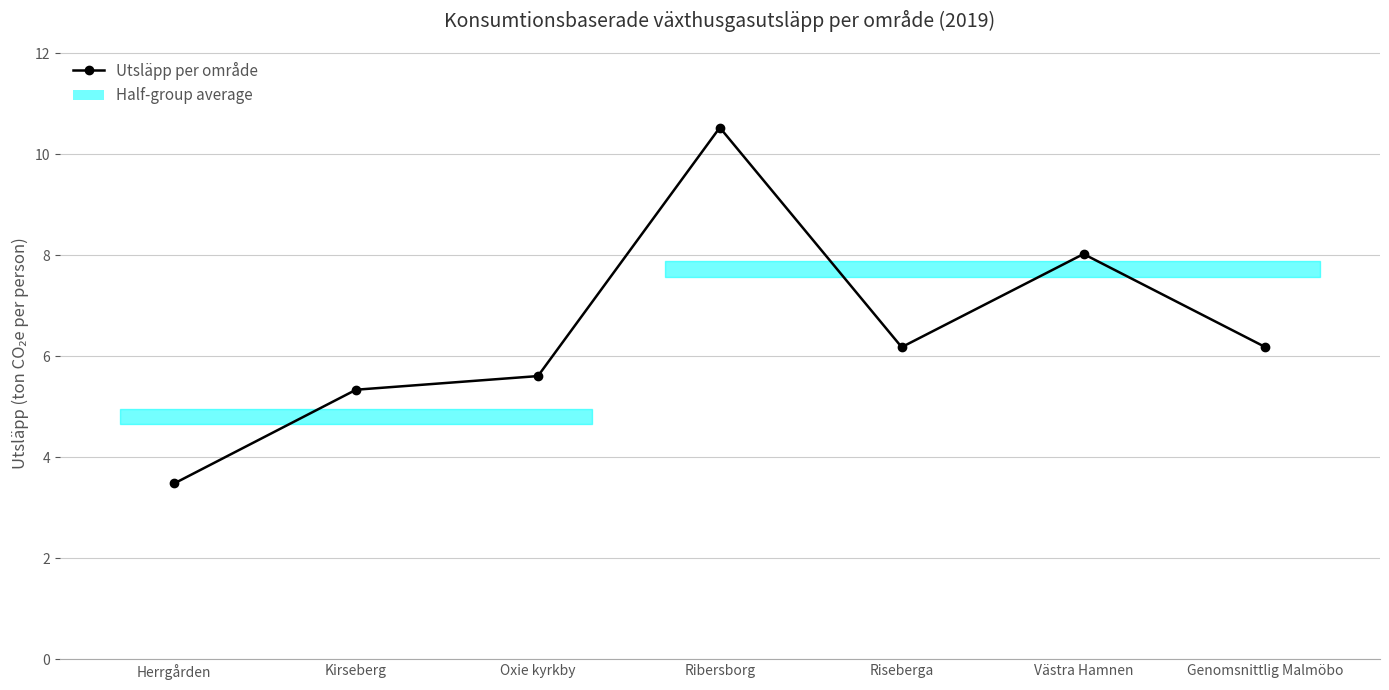

What is the difference between the values at Västra Hamnen and Oxie kyrkby?

2.4